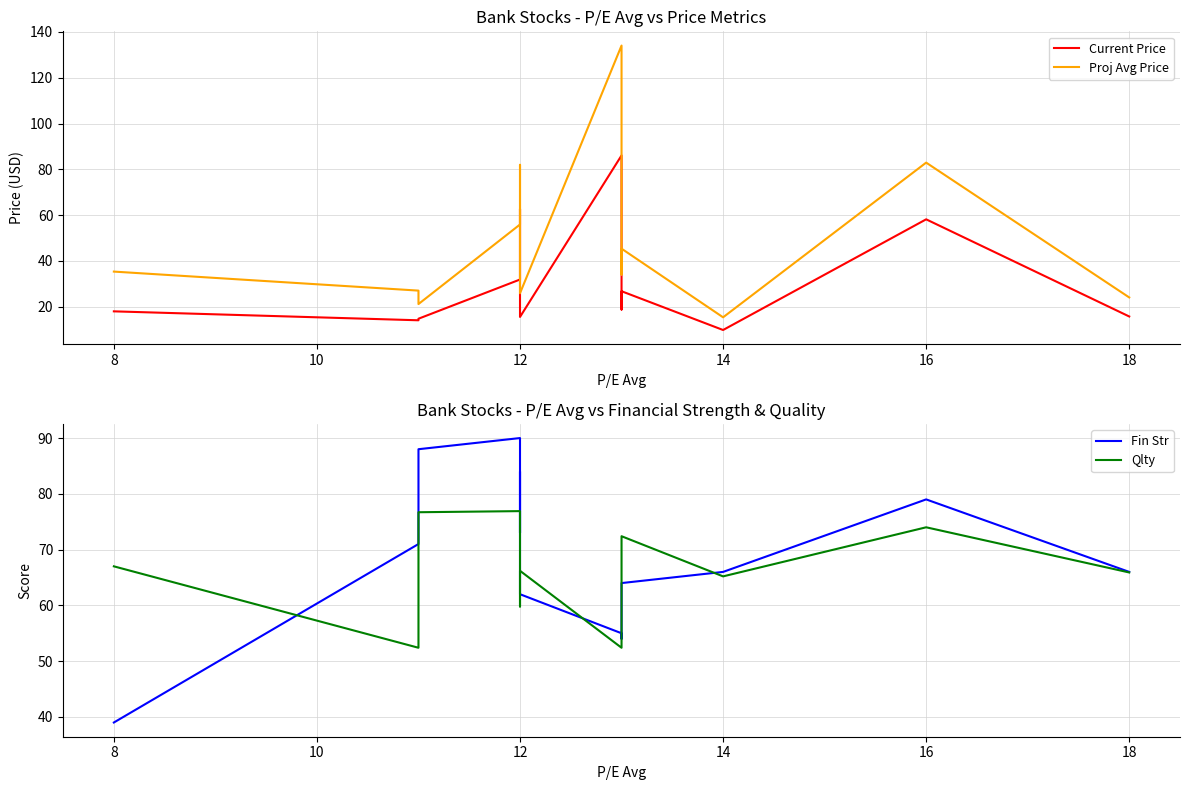

Is the value of Proj Avg Price at 12 greater than the value of Fin Str at 8?

No